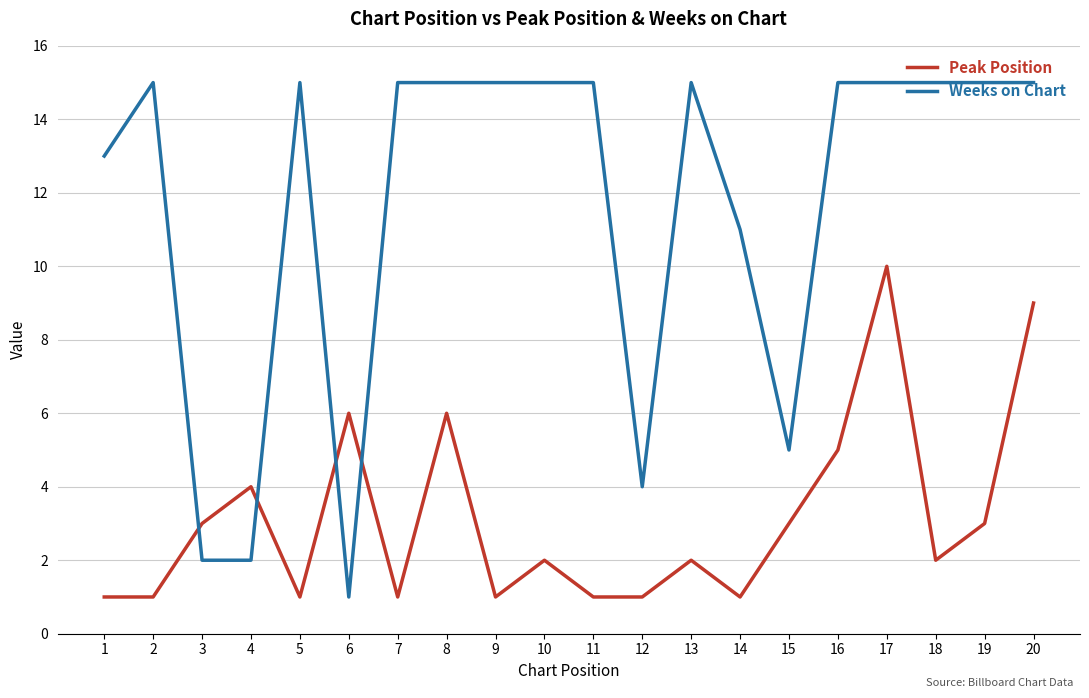

Is the value of Weeks on Chart at 5 greater than the value of Peak Position at 19?

Yes